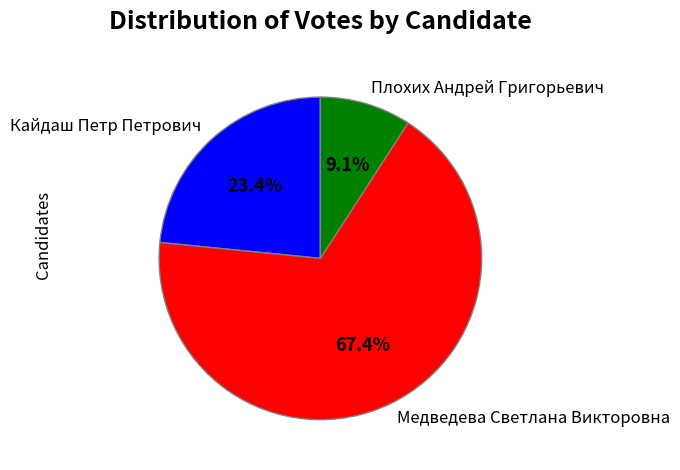

To the nearest percent, what is the average slice percentage?

33%